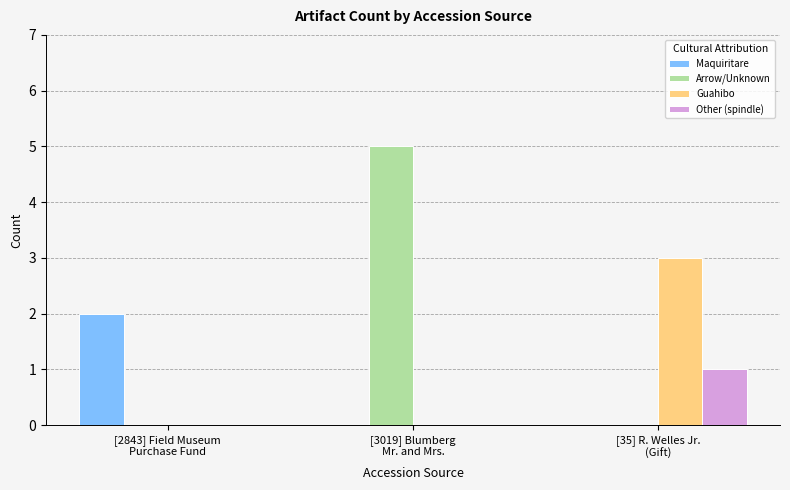

What are all the series names shown in the legend?

Maquiritare, Arrow/Unknown, Guahibo, Other (spindle)